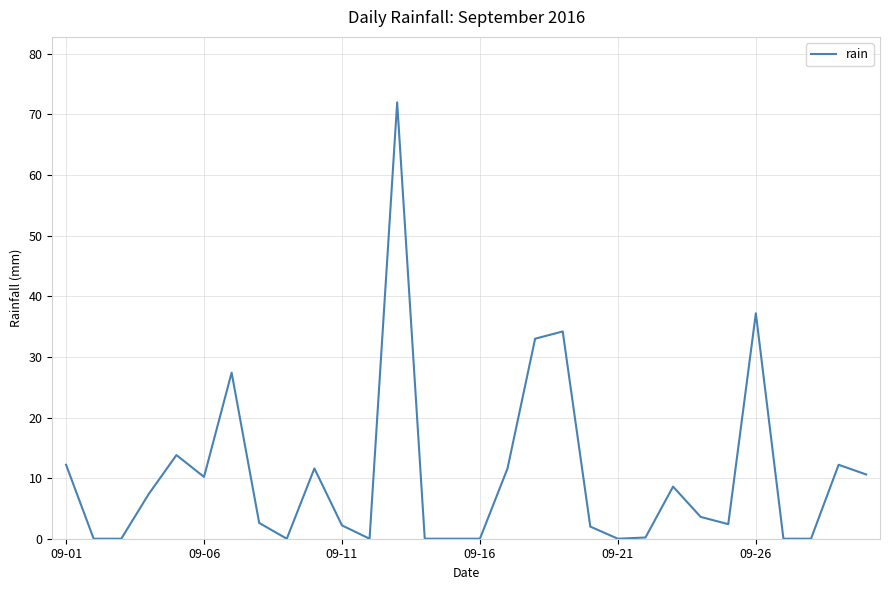

What is the difference between the maximum and minimum values?

72.0